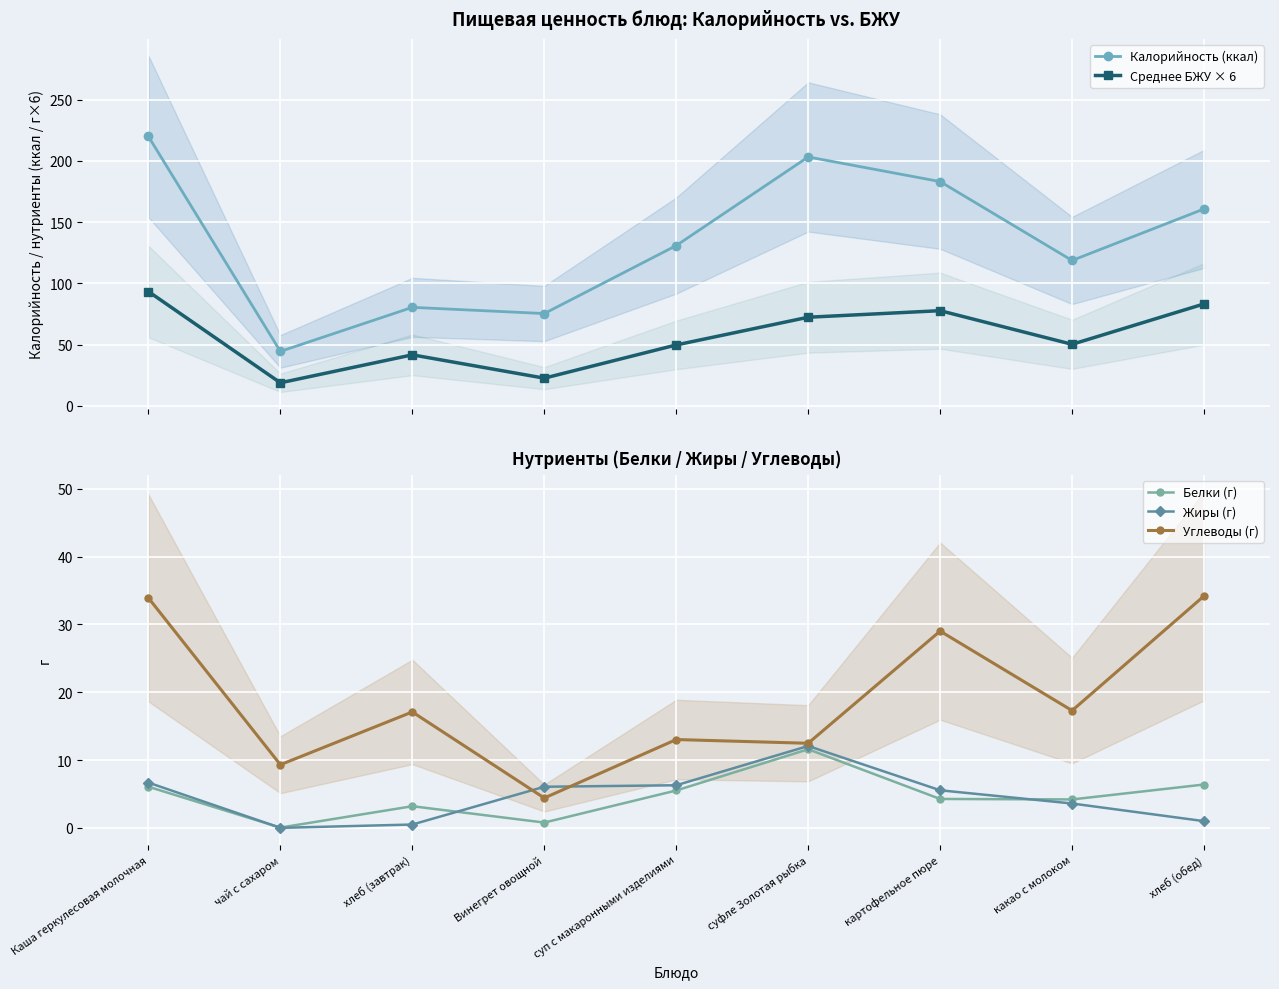

How many times do Жиры (г) and Углеводы (г) cross each other?

2